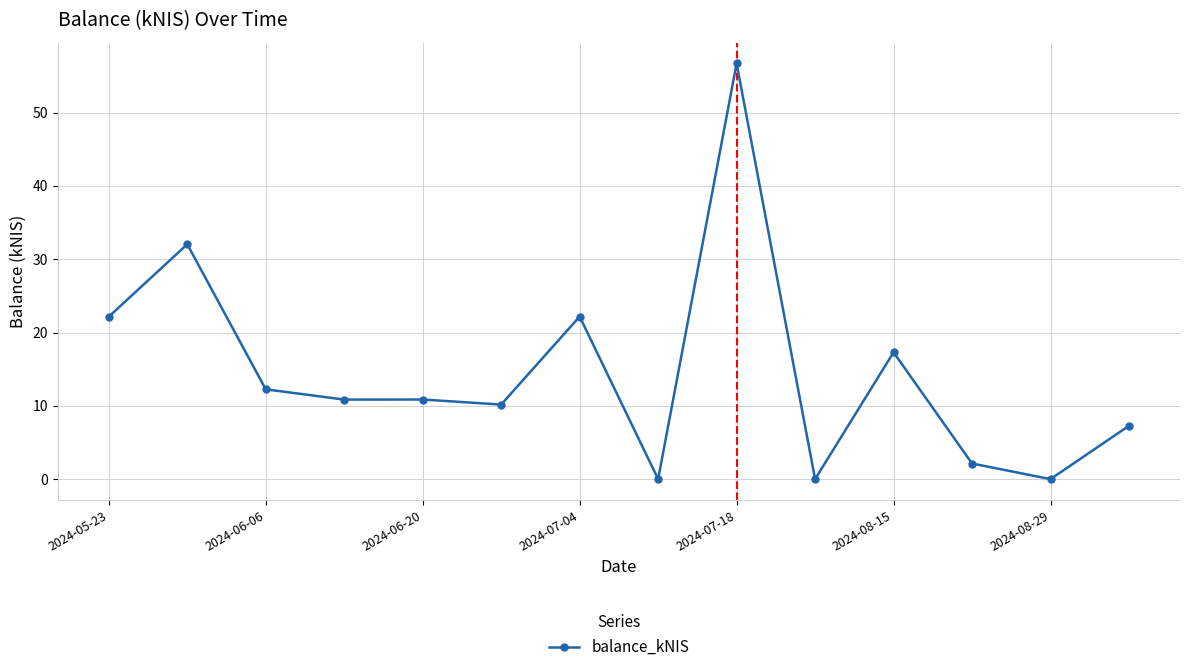

True or false: the data has more than 1 interior local peaks.

True